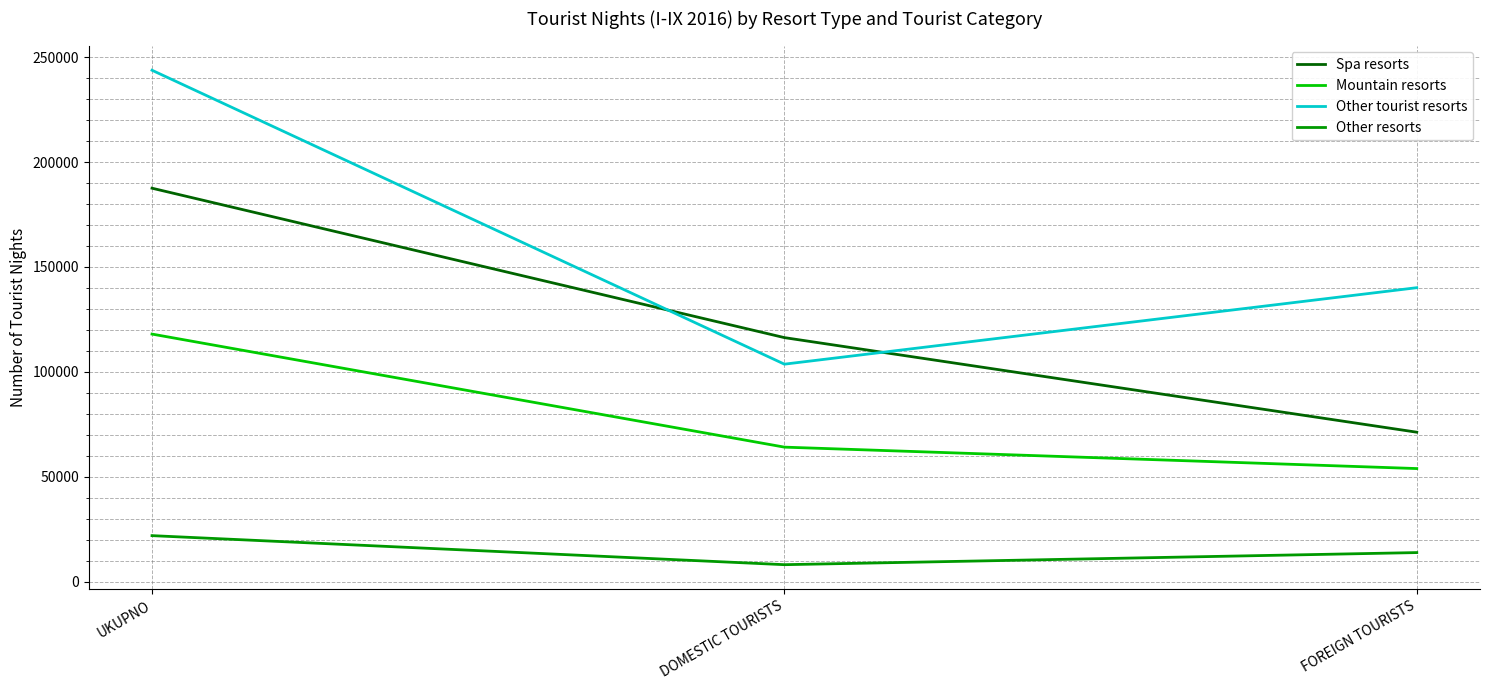

Count the number of data series in this chart.

4